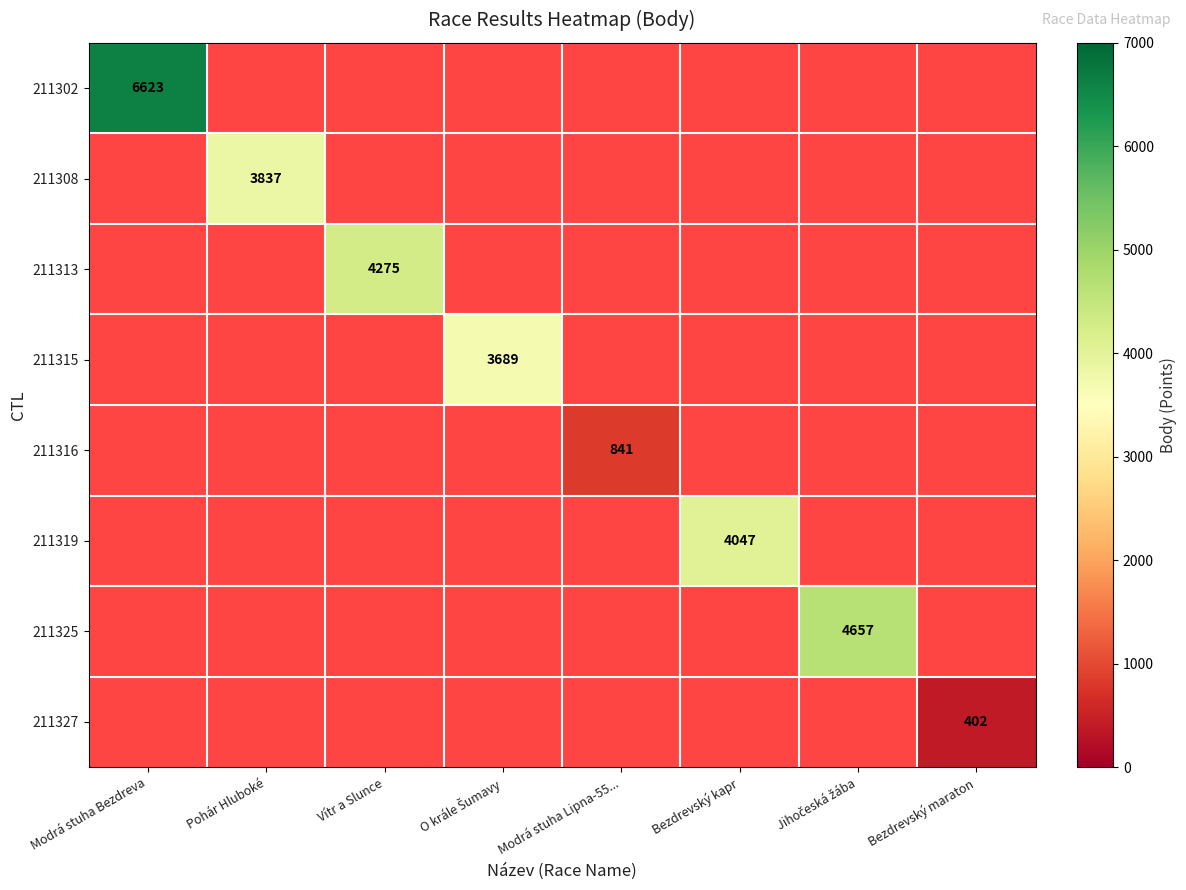

At Modrá stuha Lipna-55..., list the series in order from smallest to largest.

211302, 211308, 211313, 211315, 211316, 211319, 211325, 211327